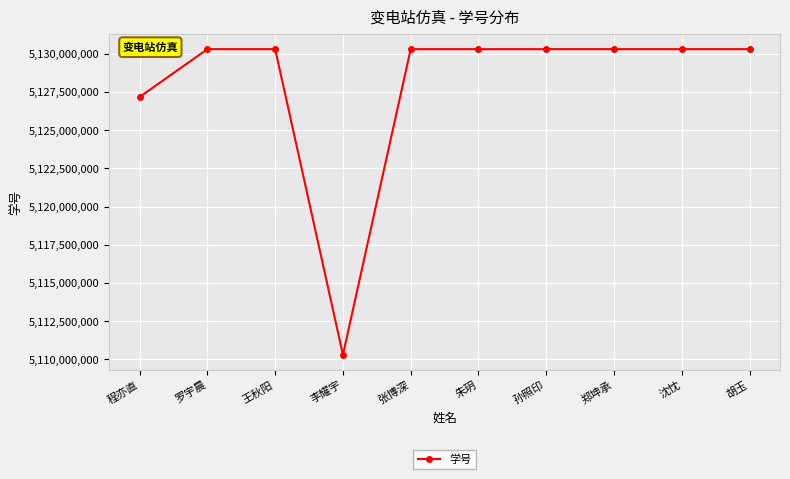

Does the chart have visible grid lines?

Yes